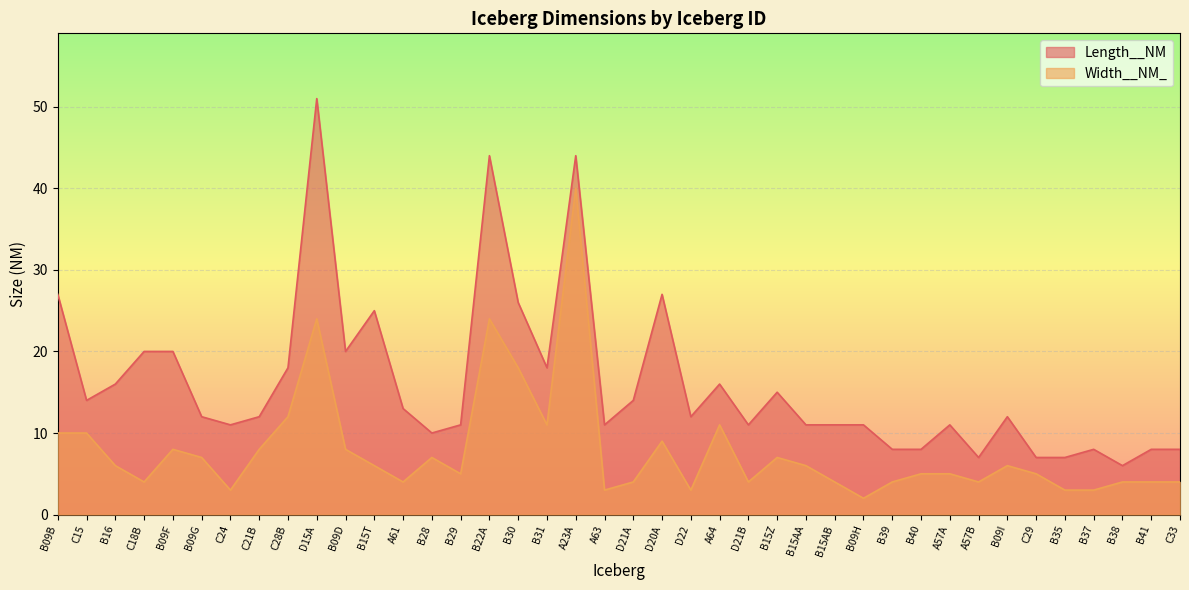

Which series changed the most between B28 and D21A?

Length__NM